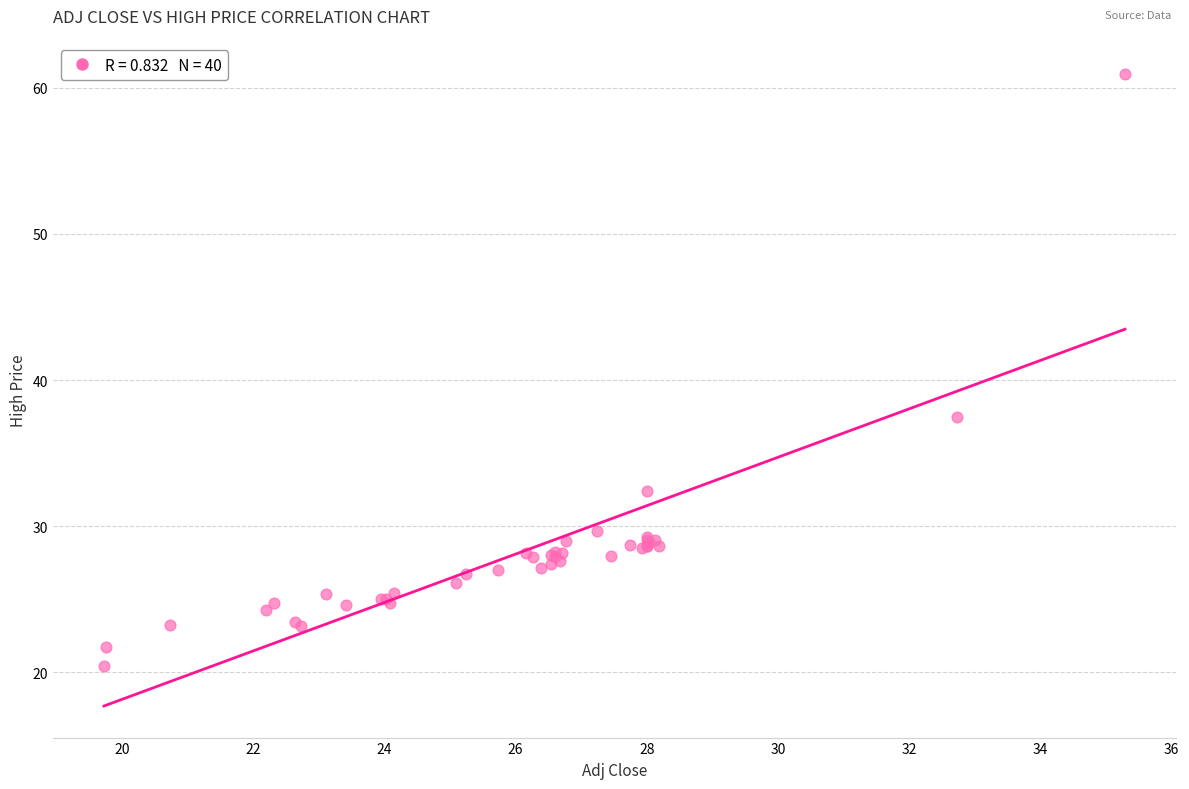

What Y value in the scatter plot is closest to 40?

37.5